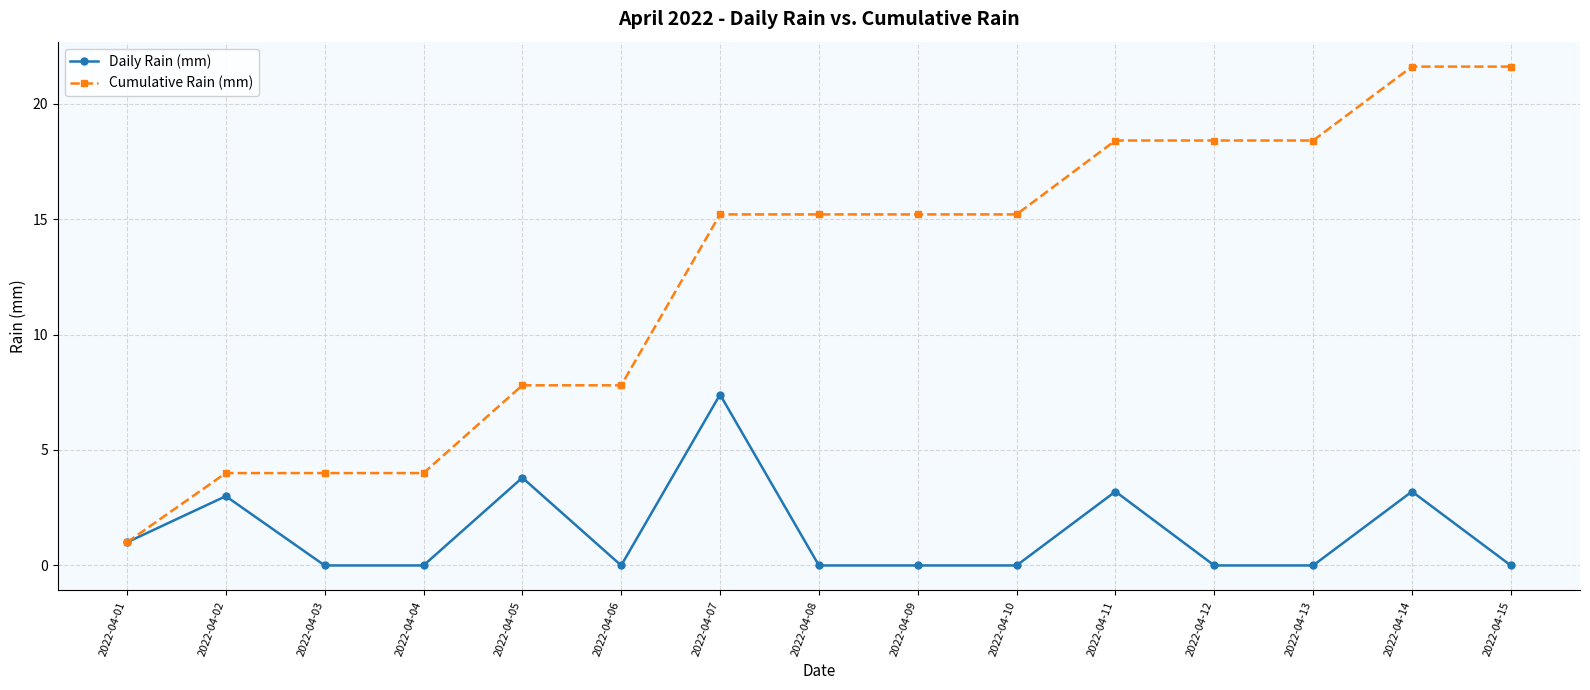

Rank the series at 2022-04-08 from highest to lowest value.

Cumulative Rain (mm), Daily Rain (mm)